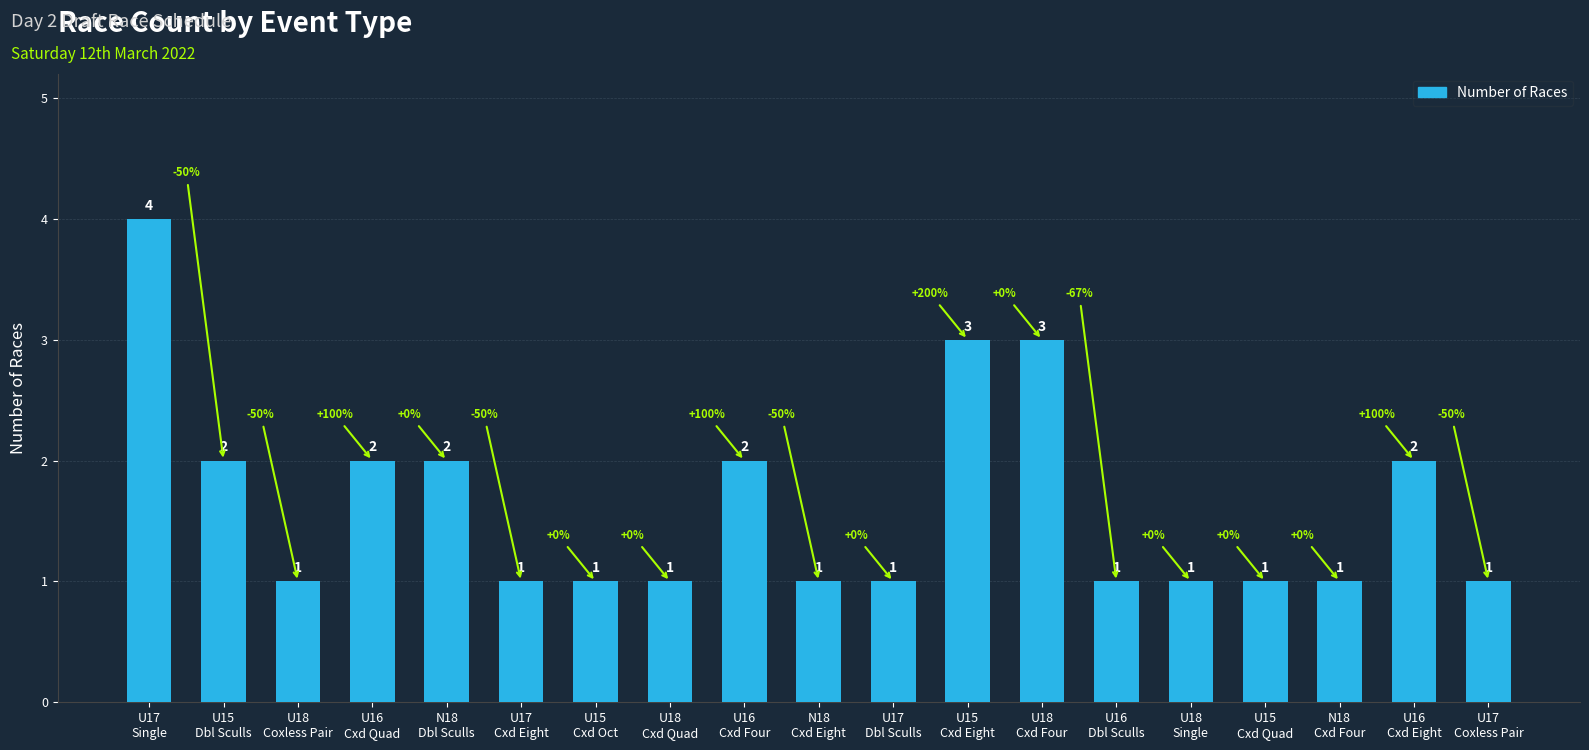

The chart shows a value of 1 at U16
Dbl Sculls. True or false?

True